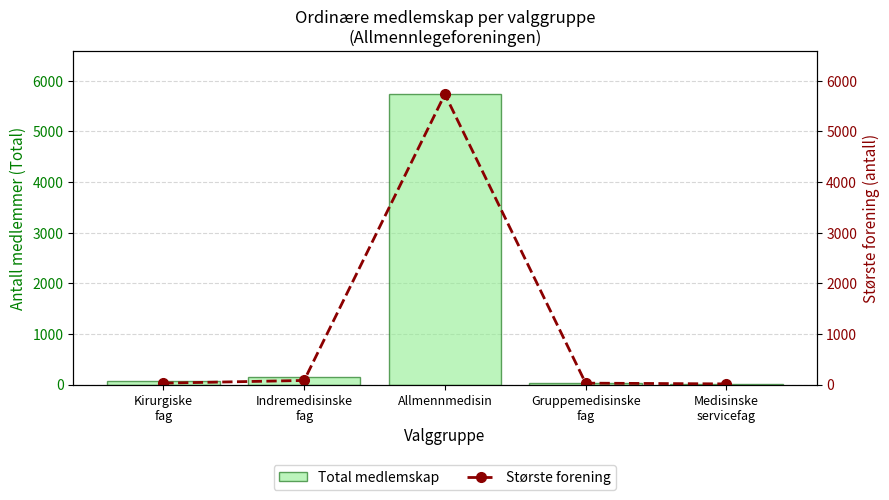

What is the smallest value displayed?

12